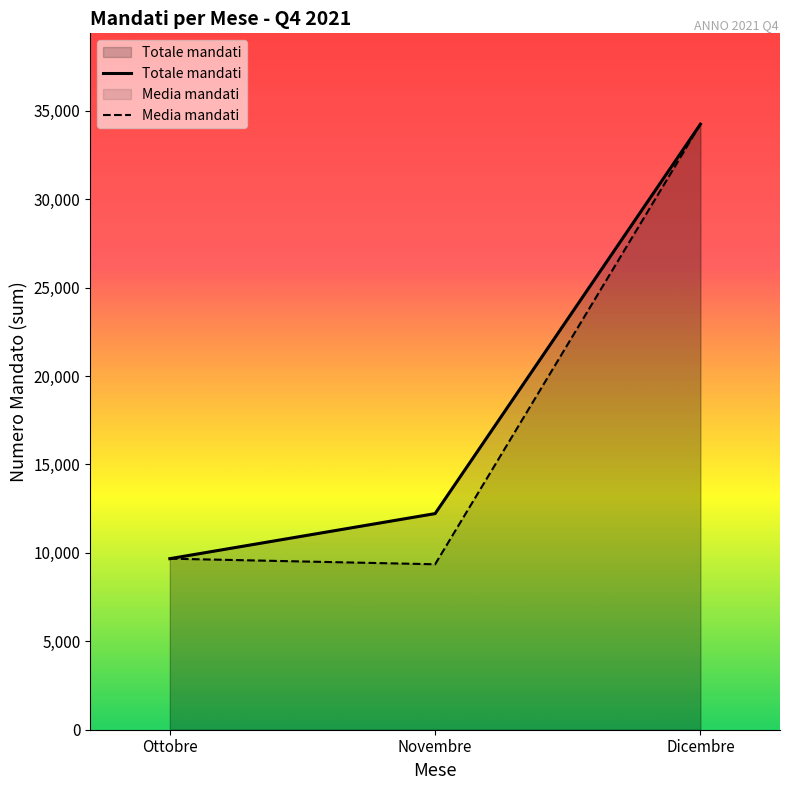

Is the value of Media mandati at Novembre greater than the value of Totale mandati at Ottobre?

No